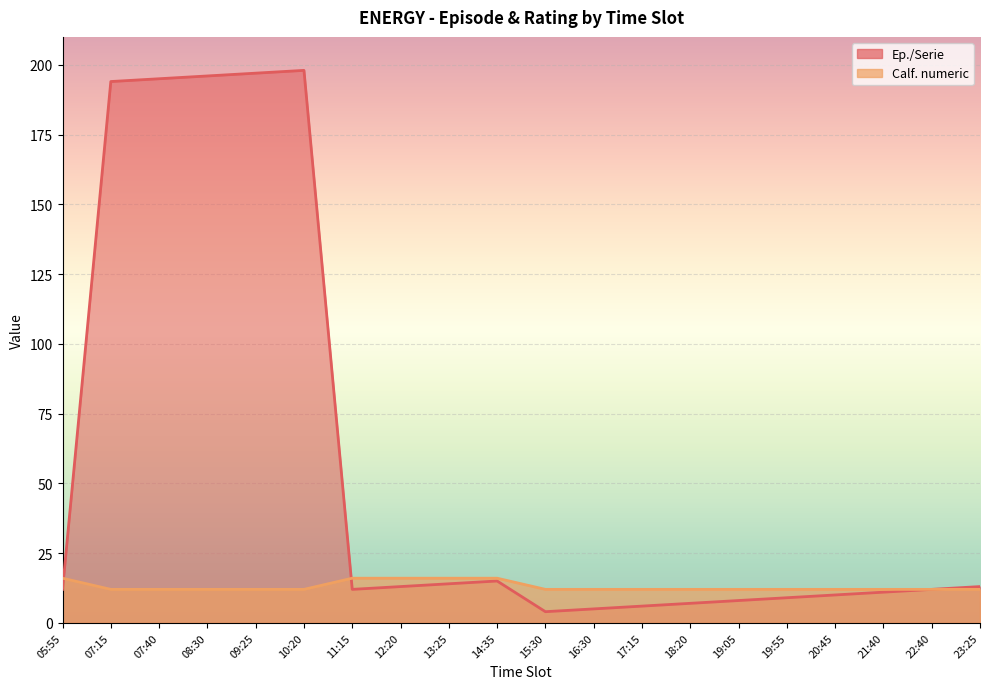

How many values in the Ep./Serie series exceed 12?

9